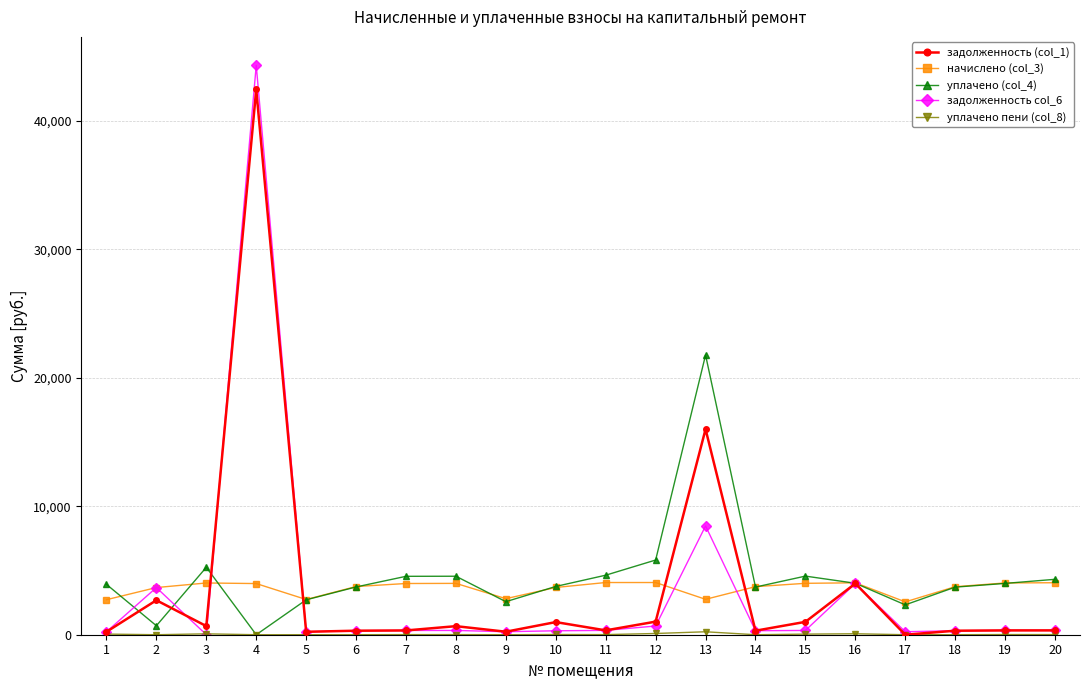

At which category is the sum across all series the highest?

4